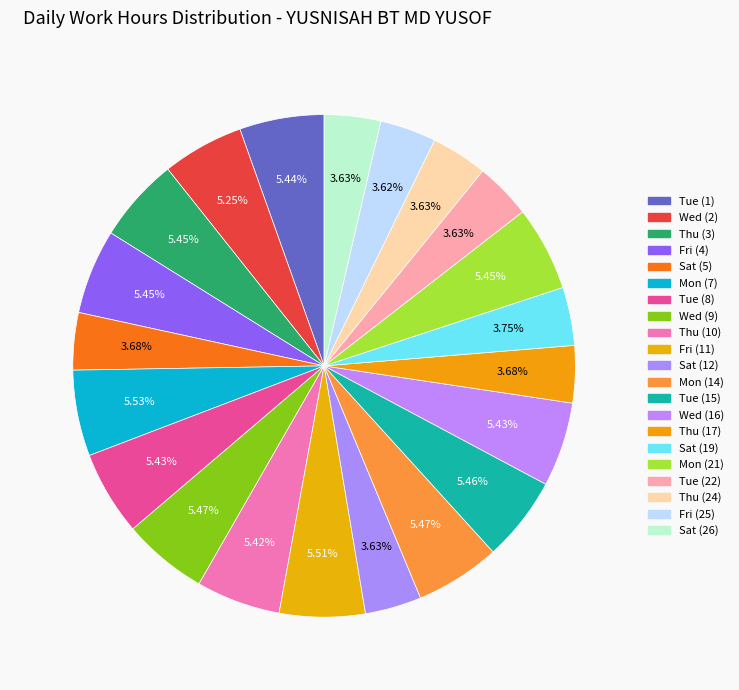

What percentage is the Tue (15) slice, to the nearest percent?

5%